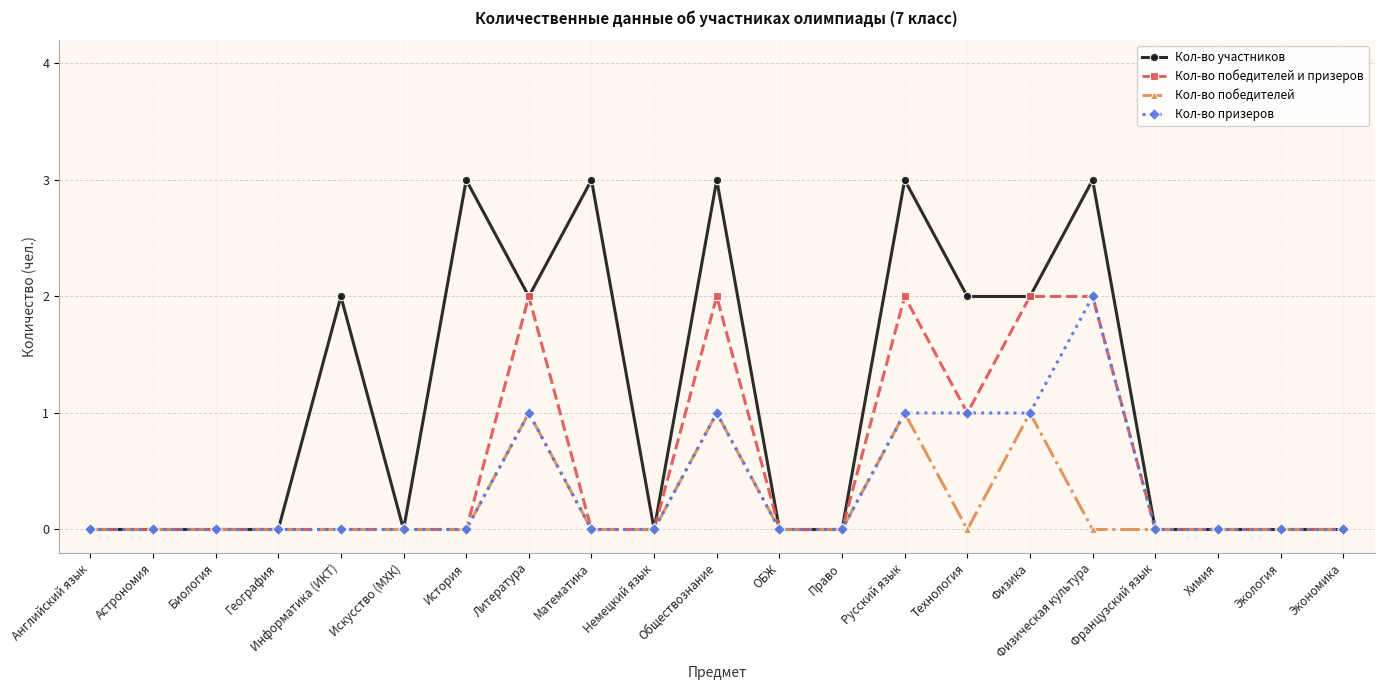

What is the difference between the maximum and minimum values in the Кол-во призеров series?

2